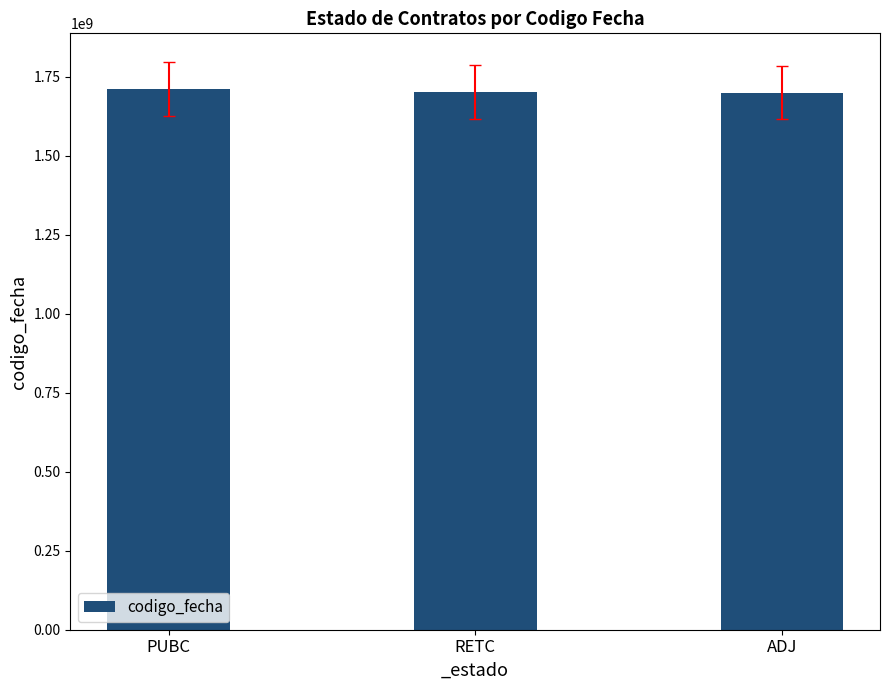

What is the sum of the values at RETC and ADJ?

3402800332